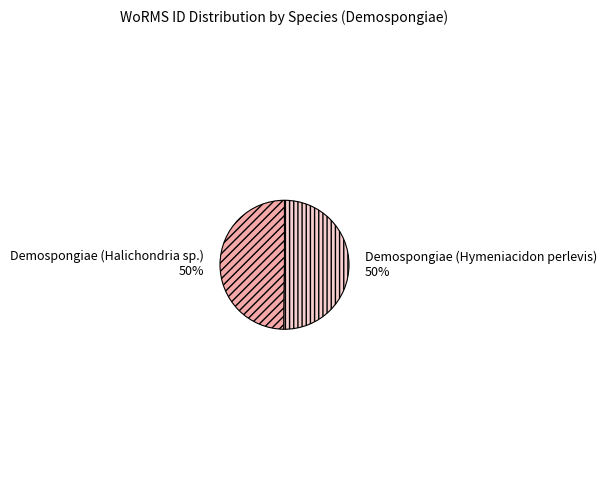

To the nearest percent, what is the average slice percentage?

50%